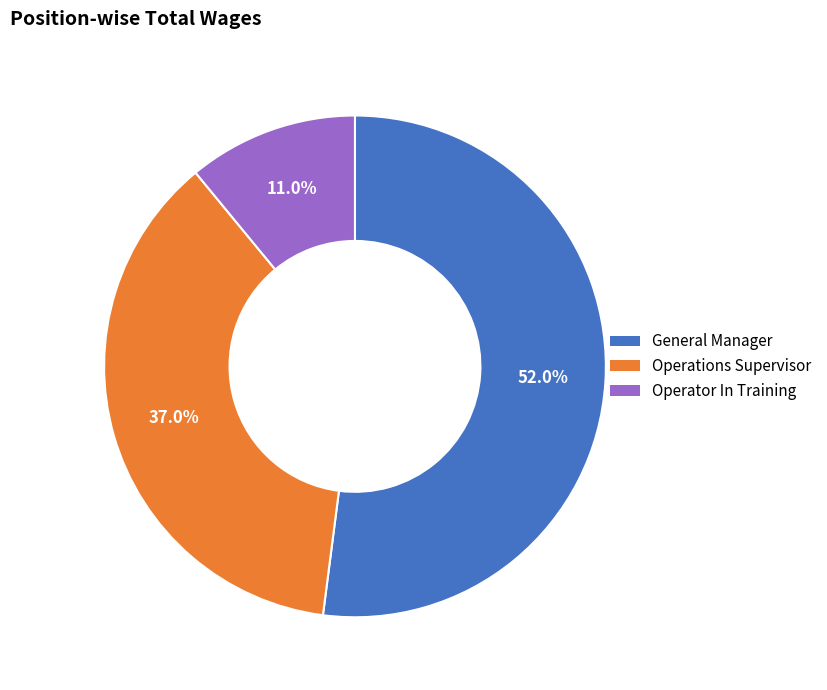

To the nearest percent, what is the difference between the Operations Supervisor and General Manager slice percentages?

15%